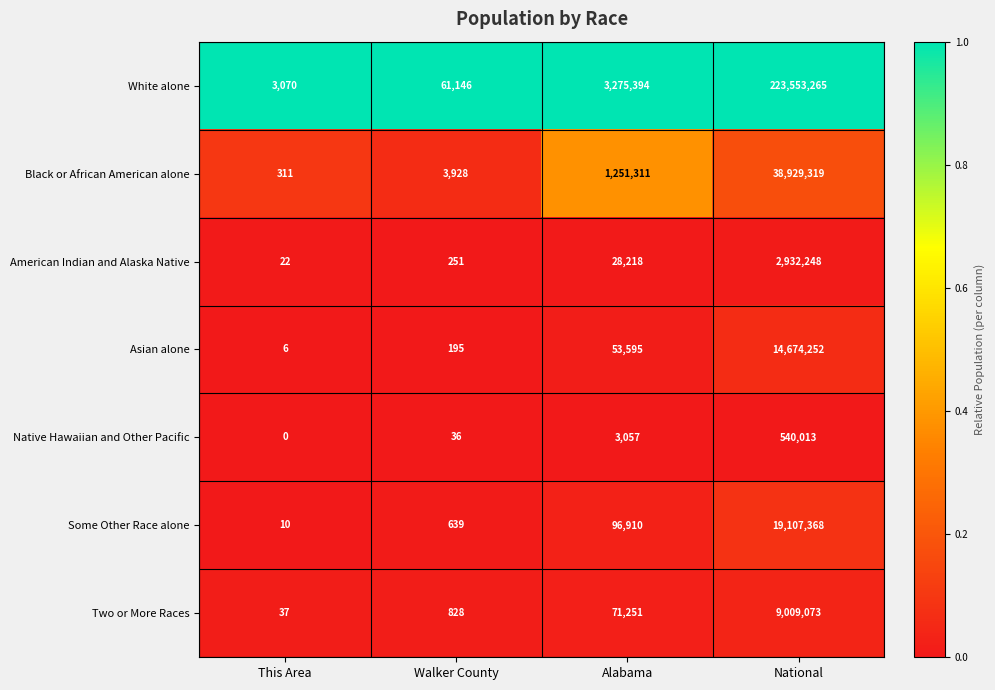

What is the average value of the Black or African American alone series?

10046217